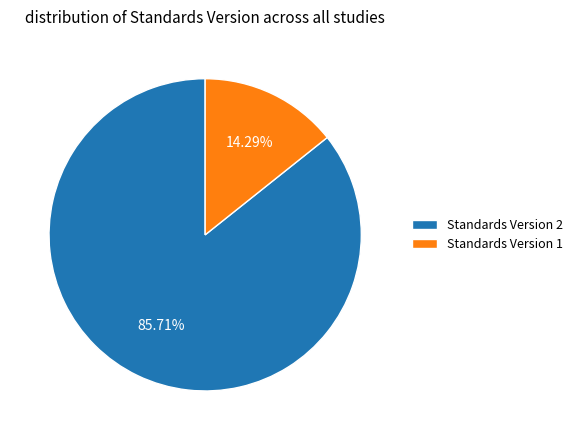

How many segments does this pie chart have?

2